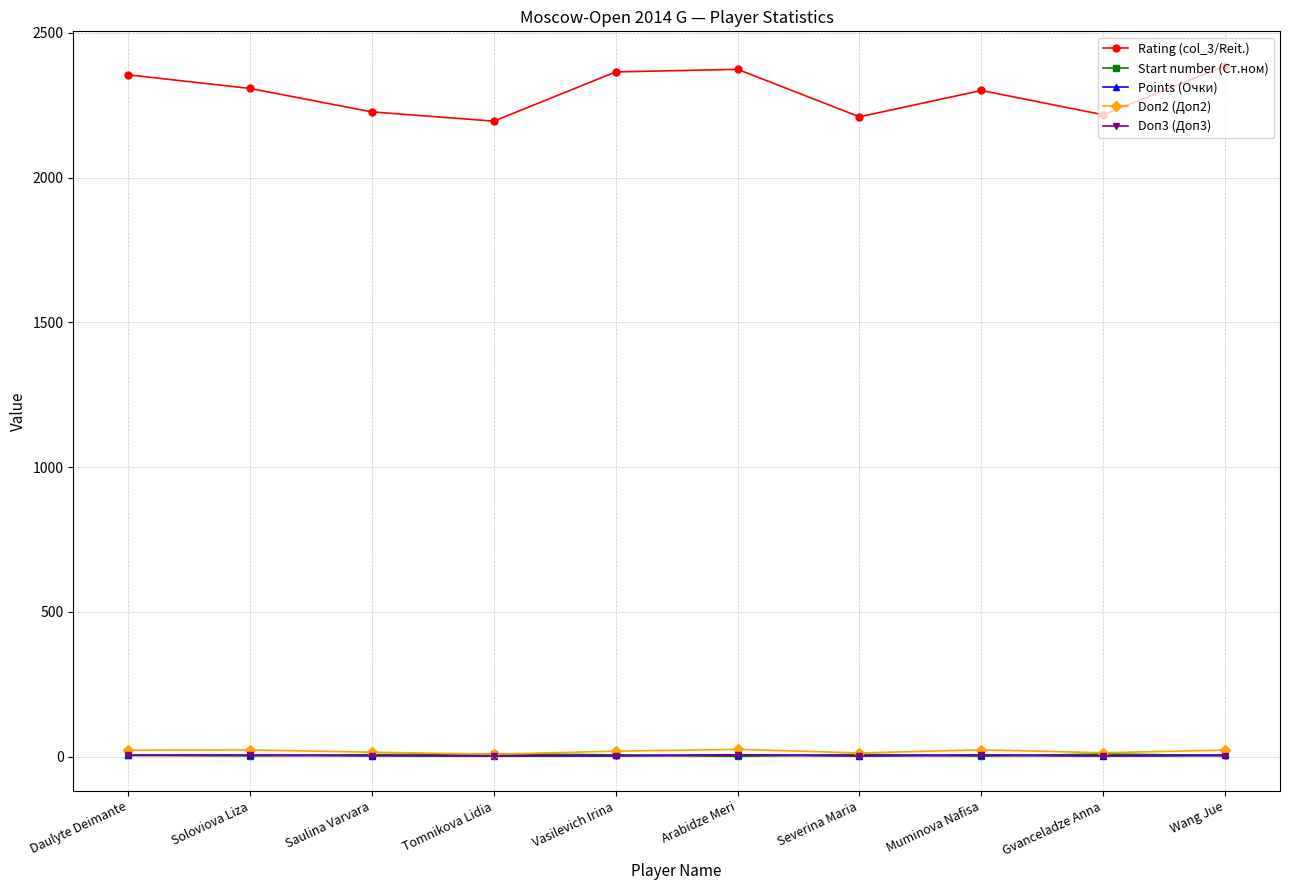

Which series has the largest total across all categories?

Rating (col_3/Reit.)